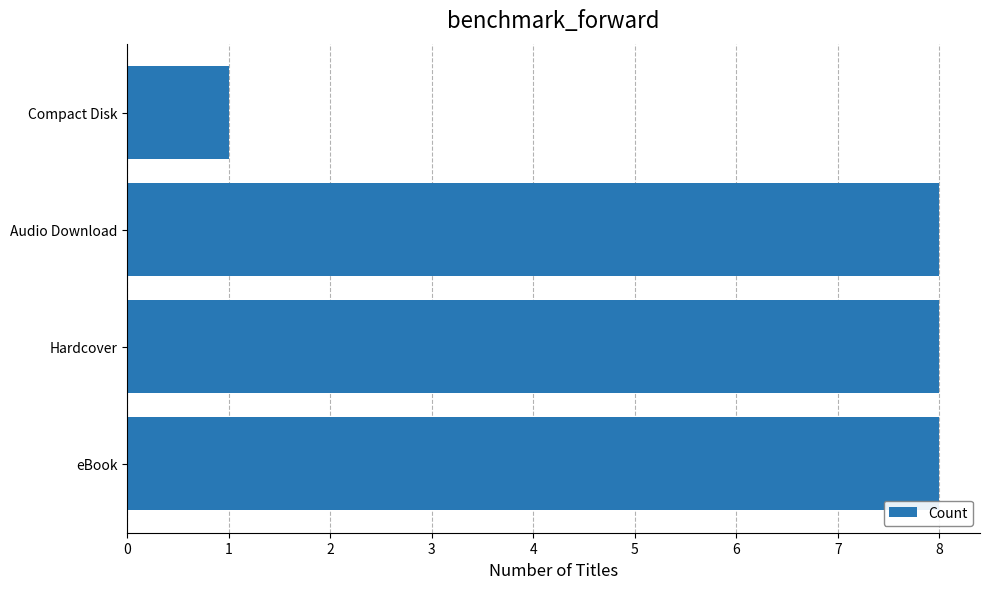

Are the bars grouped side by side (vs. stacked)?

No